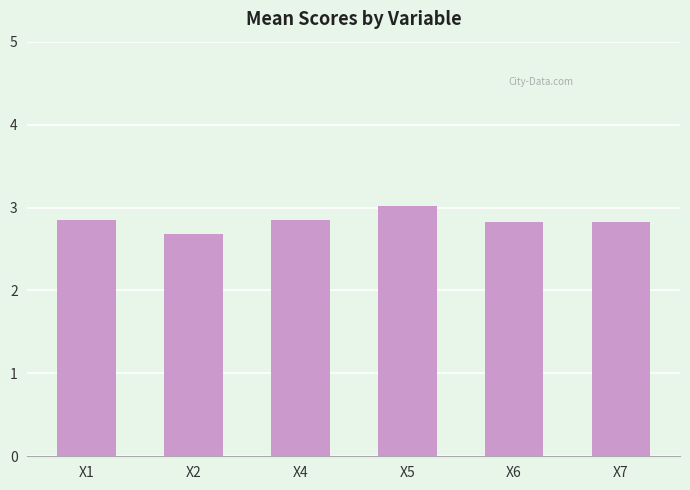

The value at X5 is 3.0. True or false?

True